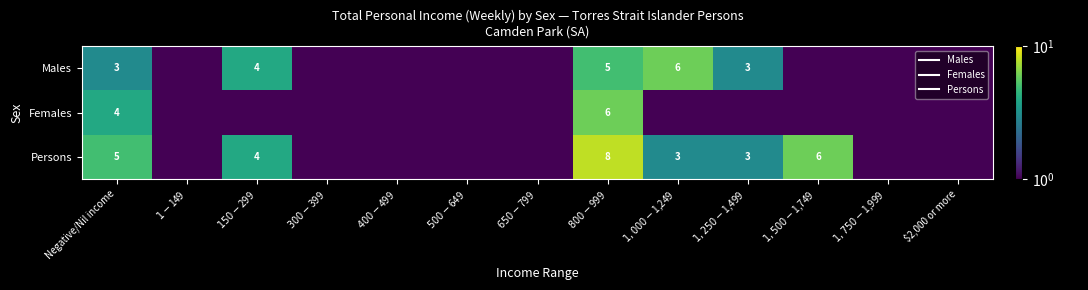

Is the value of Females at $2,000 or more greater than the value of Persons at $150-$299?

No